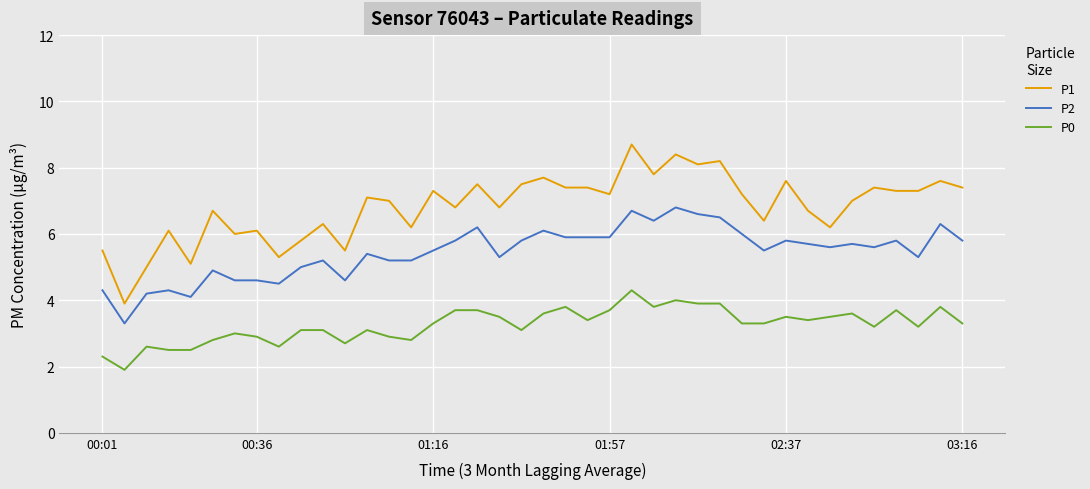

Rank the series by their average value, from highest to lowest.

P1, P2, P0